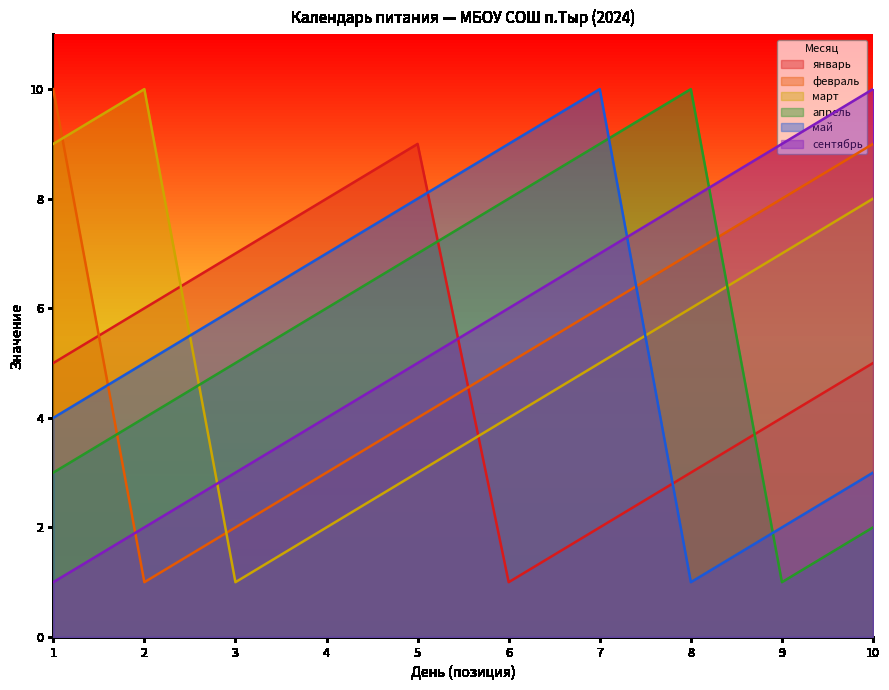

How many intersections are there between январь and апрель?

2